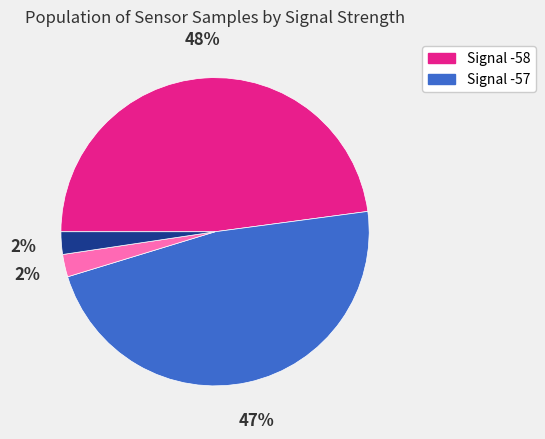

Is there a majority slice in this chart?

No